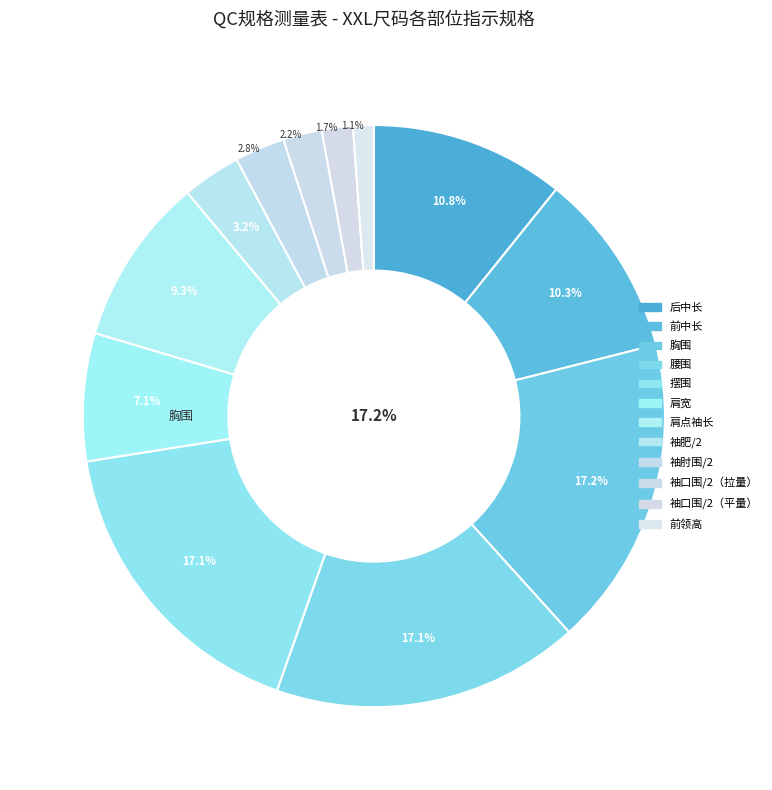

Do 袖口围/2（平量） and 肩宽 together represent more than half of the pie?

No